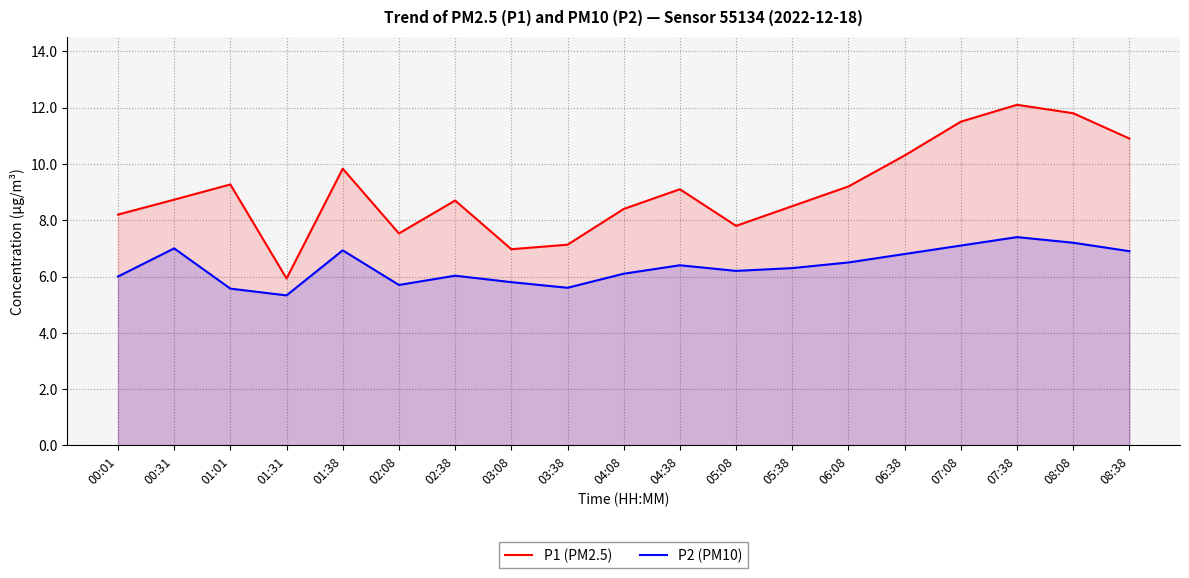

What is the label of the 11th point from the right?

03:38